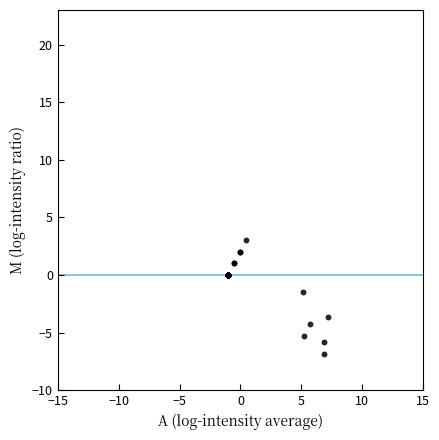

What Y value in the scatter plot is closest to -1?

-1.4